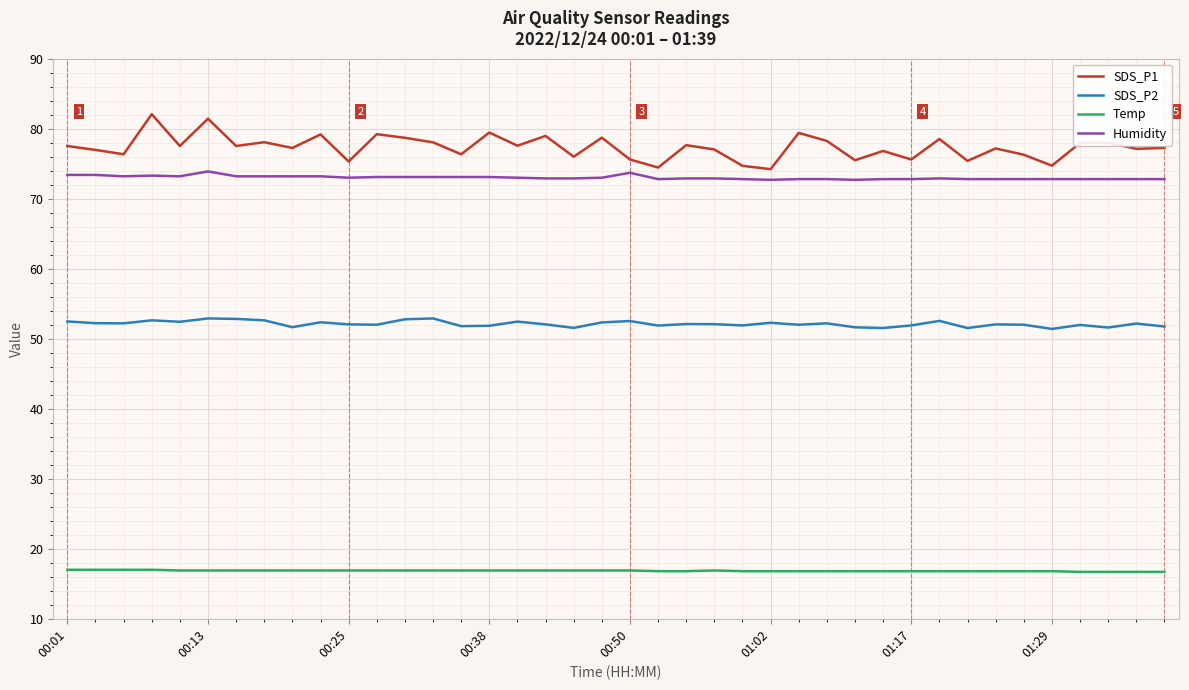

True or false: SDS_P2 and Humidity cross at least once.

False